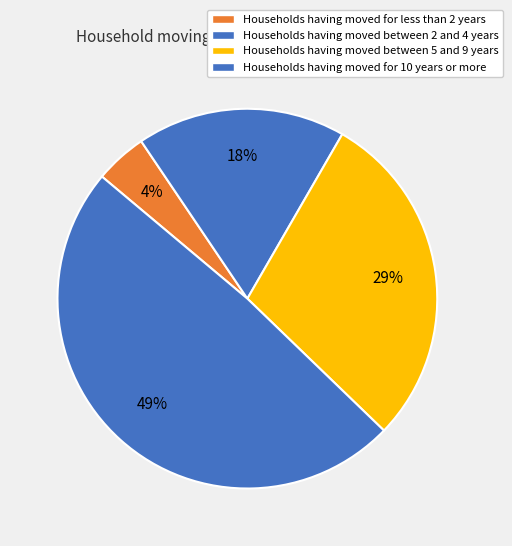

Is there any slice that represents more than half of the pie?

No